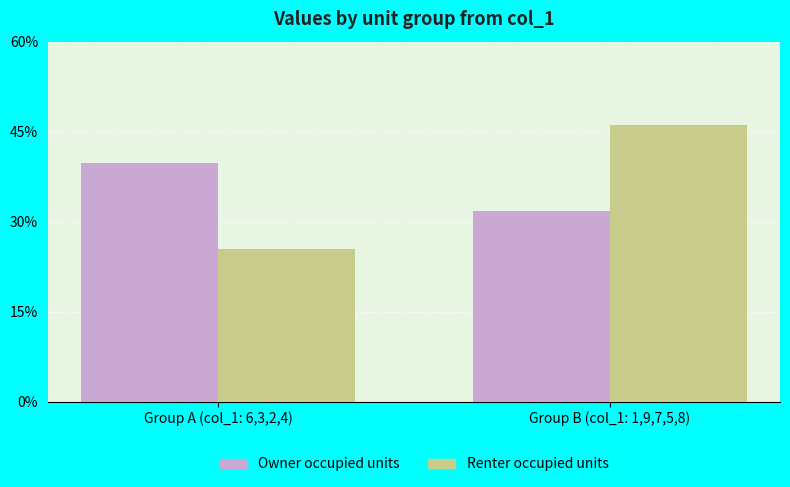

Between Group A (col_1: 6,3,2,4) and Group B (col_1: 1,9,7,5,8), which is larger?

Group A (col_1: 6,3,2,4)